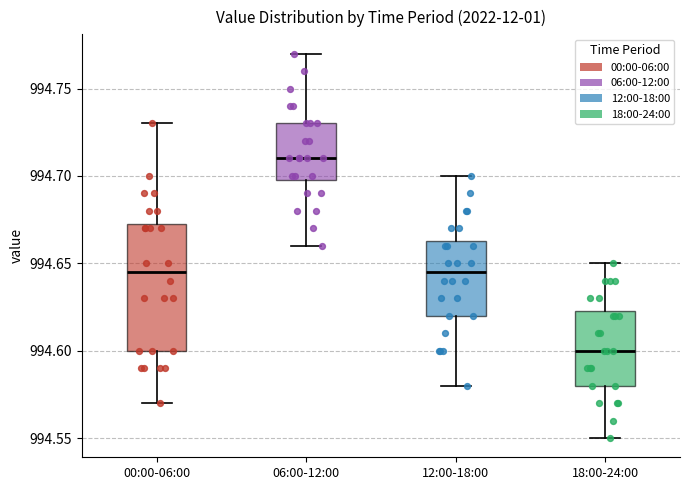

Reading left to right, read every box against the y-axis: the position of its median line, the range the box covers, and the ends of its whiskers. The values are not printed on the chart, so give them approximately, as read against the axis.

00:00-06:00: median 994.645, box 994.600 to 994.675, whiskers 994.570 to 994.730
06:00-12:00: median 994.710, box 994.700 to 994.730, whiskers 994.660 to 994.770
12:00-18:00: median 994.645, box 994.620 to 994.665, whiskers 994.580 to 994.700
18:00-24:00: median 994.600, box 994.580 to 994.625, whiskers 994.550 to 994.650